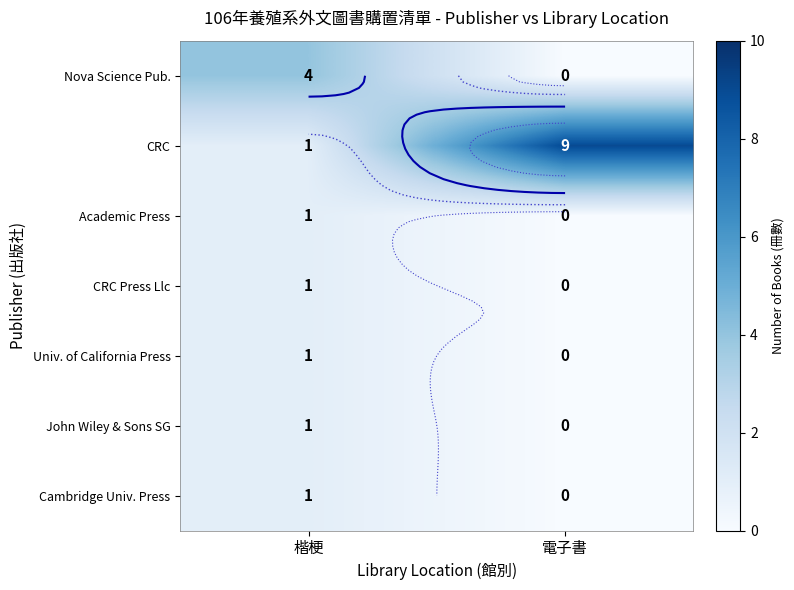

At 楷梗, list the series in order from smallest to largest.

CRC, Academic Press, CRC Press Llc, Univ. of California Press, John Wiley & Sons SG, Cambridge Univ. Press, Nova Science Pub.